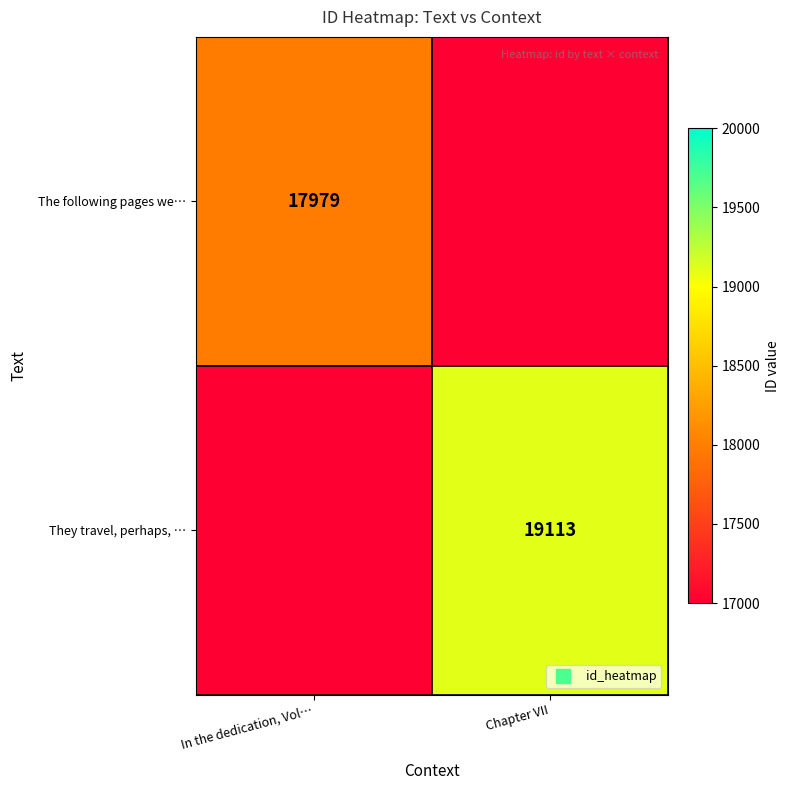

List the series in order of their peak value, highest first.

They travel, perhaps, …, The following pages we…